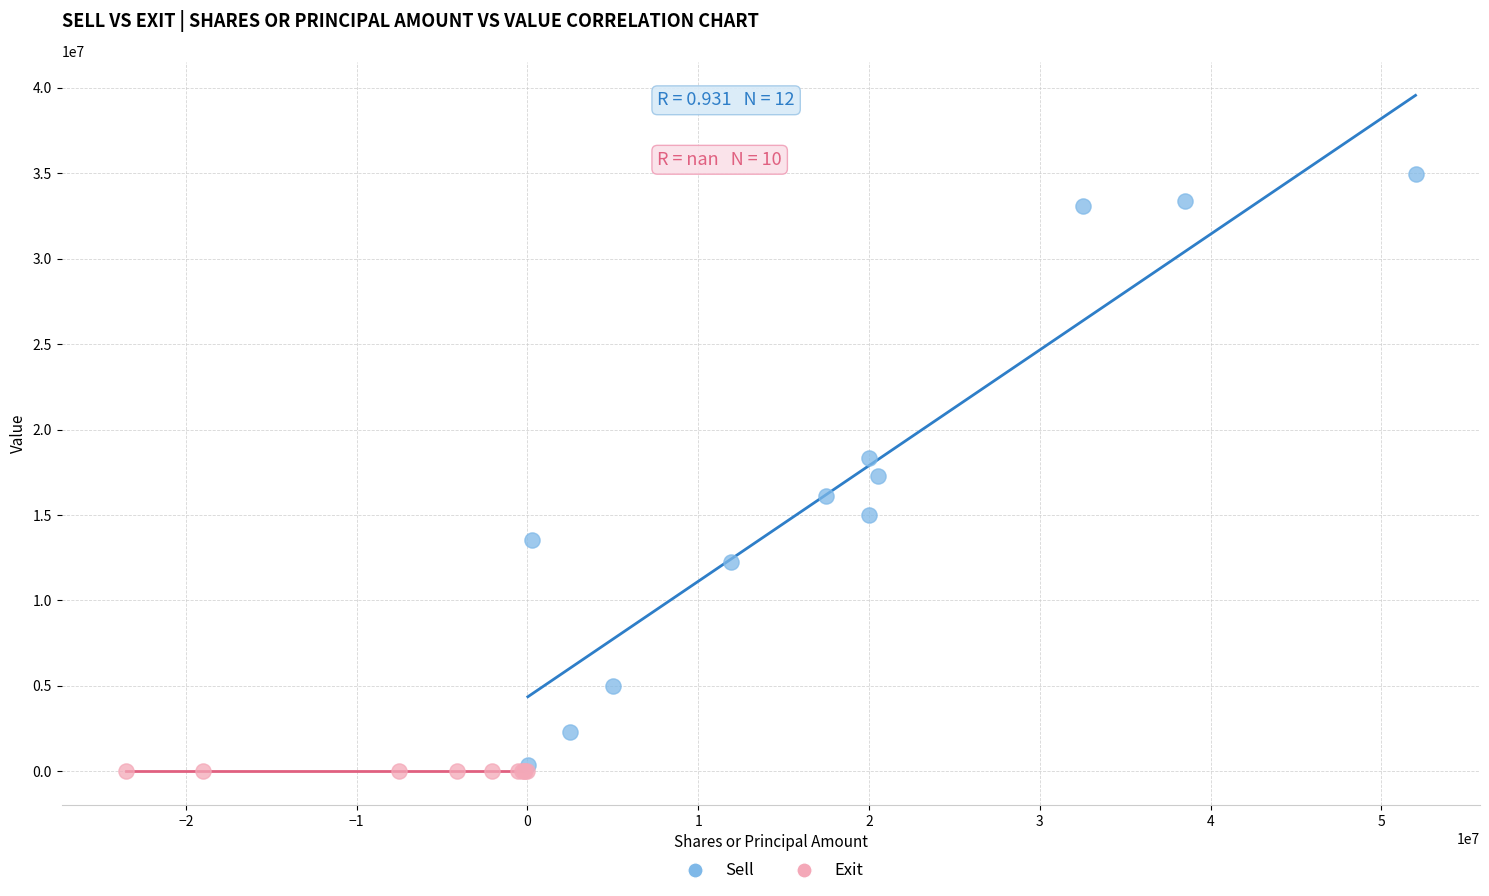

What are all the series names shown in the legend?

Sell, Exit